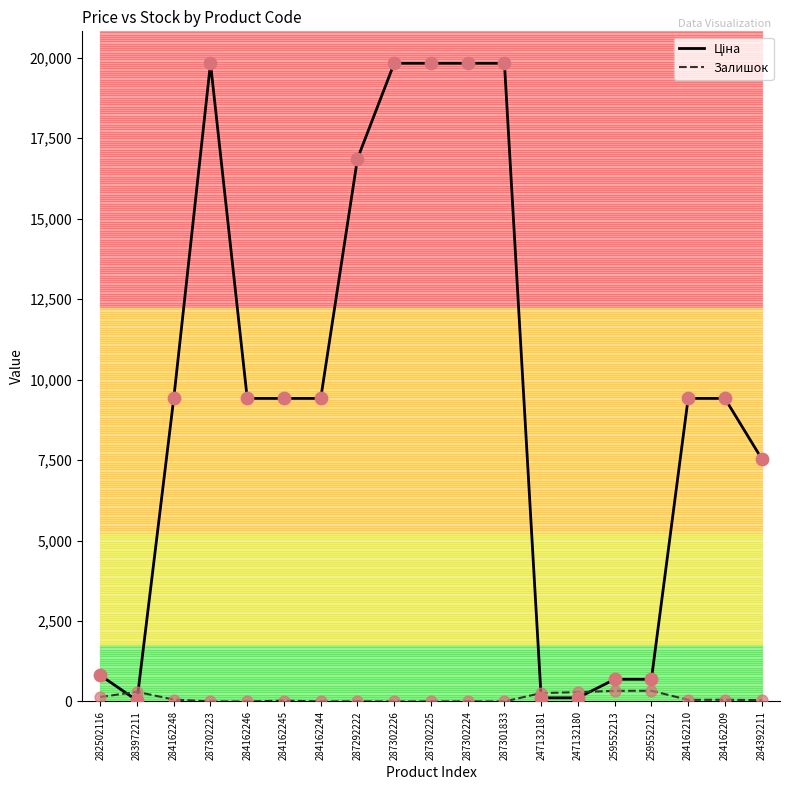

What is the maximum value shown in the chart?

19831.1